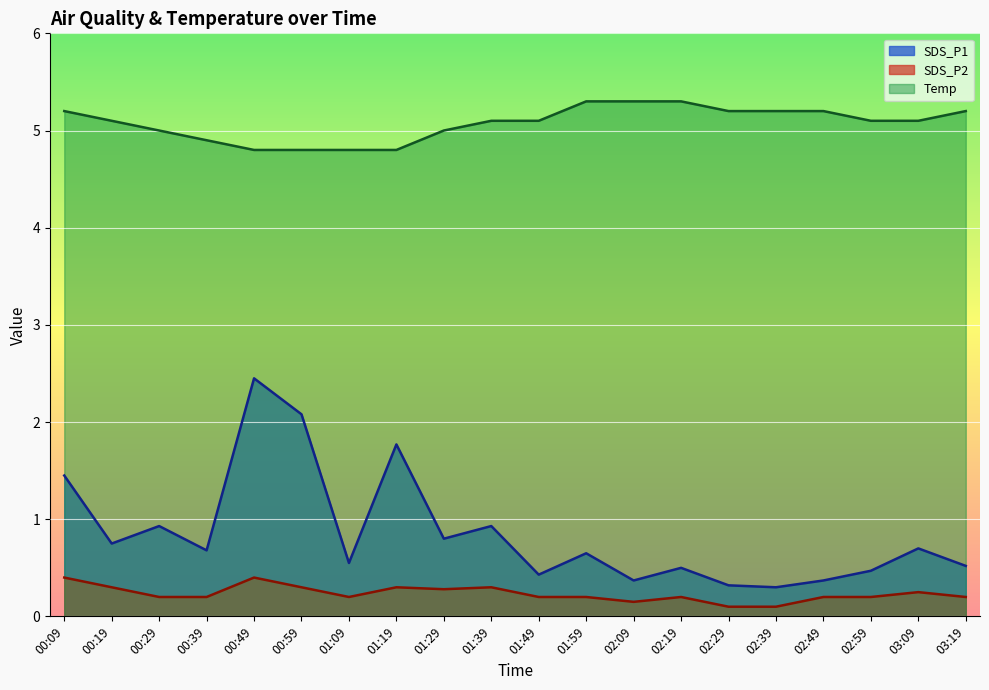

True or false: SDS_P2 and Temp intersect in this chart.

False